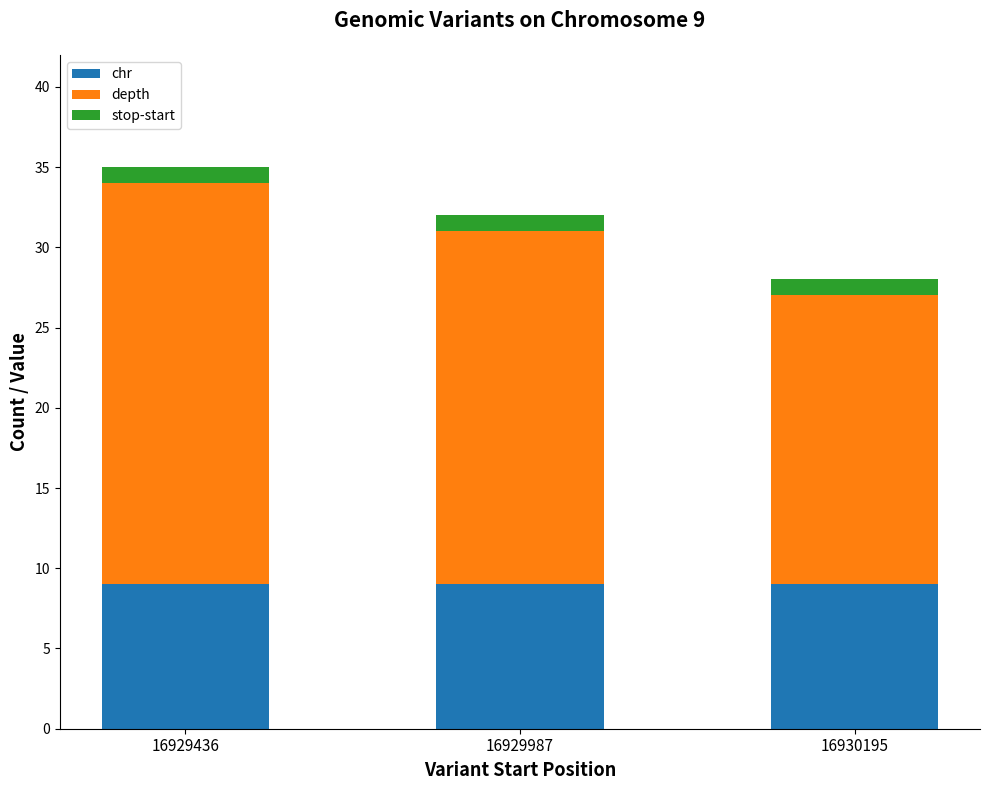

What is the sum of all chr values?

27